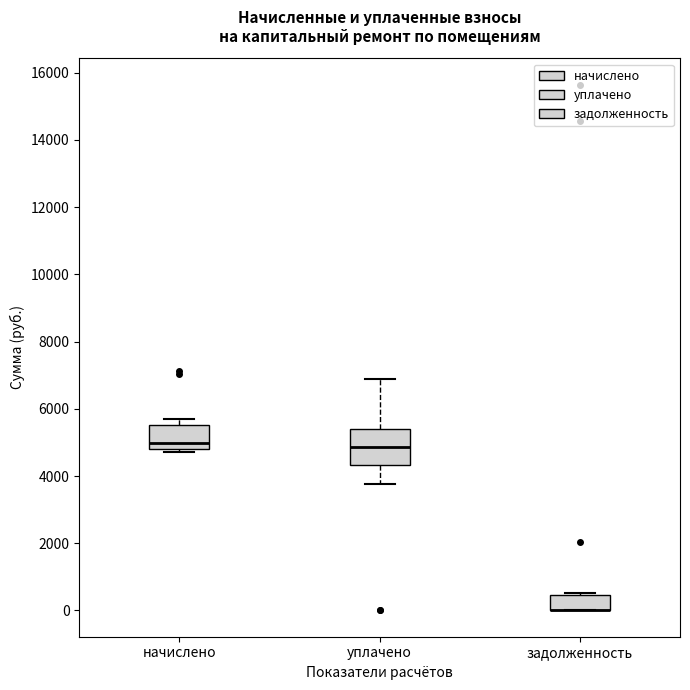

Reading left to right, transcribe this box plot: for each box, give where its median line is, the range the box spans, and where its two whiskers end, as read against the y-axis. The values are not printed on the chart, so give them approximately, as read against the axis.

начислено: median 5000, box 4800 to 5600, whiskers 4800 (just below the box's lower edge) to 5800
уплачено: median 4800, box 4400 to 5400, whiskers 3800 to 6800
задолженность: median 0 (drawn on the box's lower edge), box 0 to 400, whiskers 0 to 600